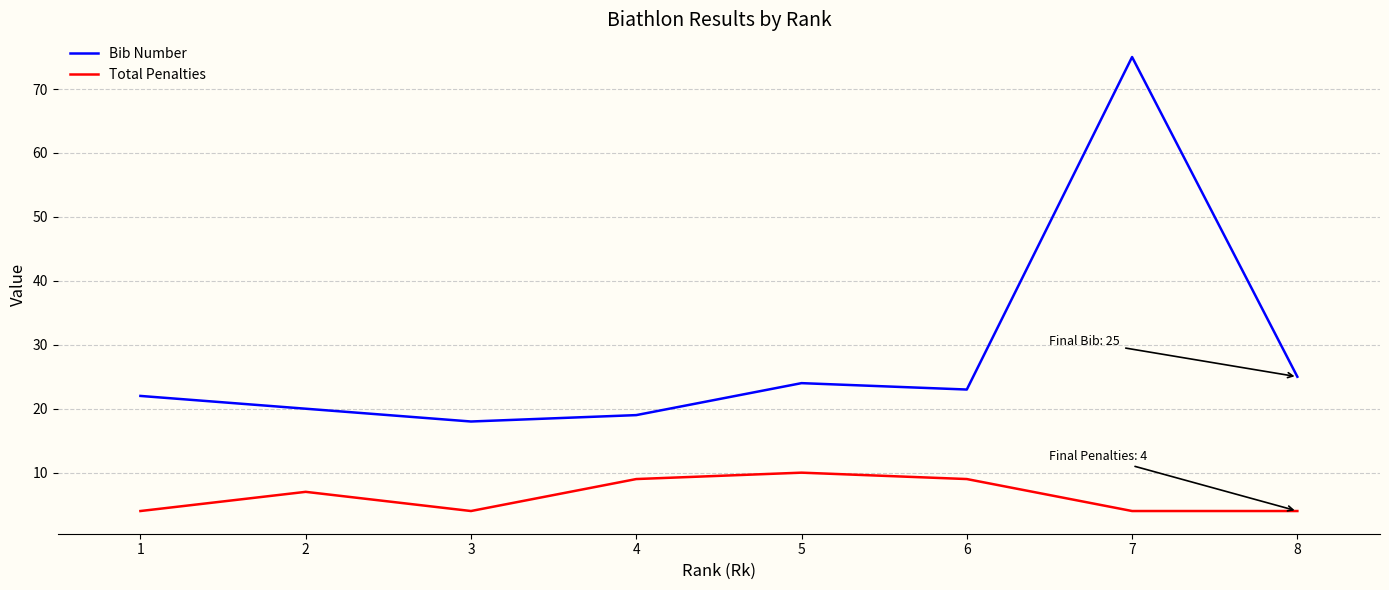

The value of Bib Number at 2 is 9. True or false?

False